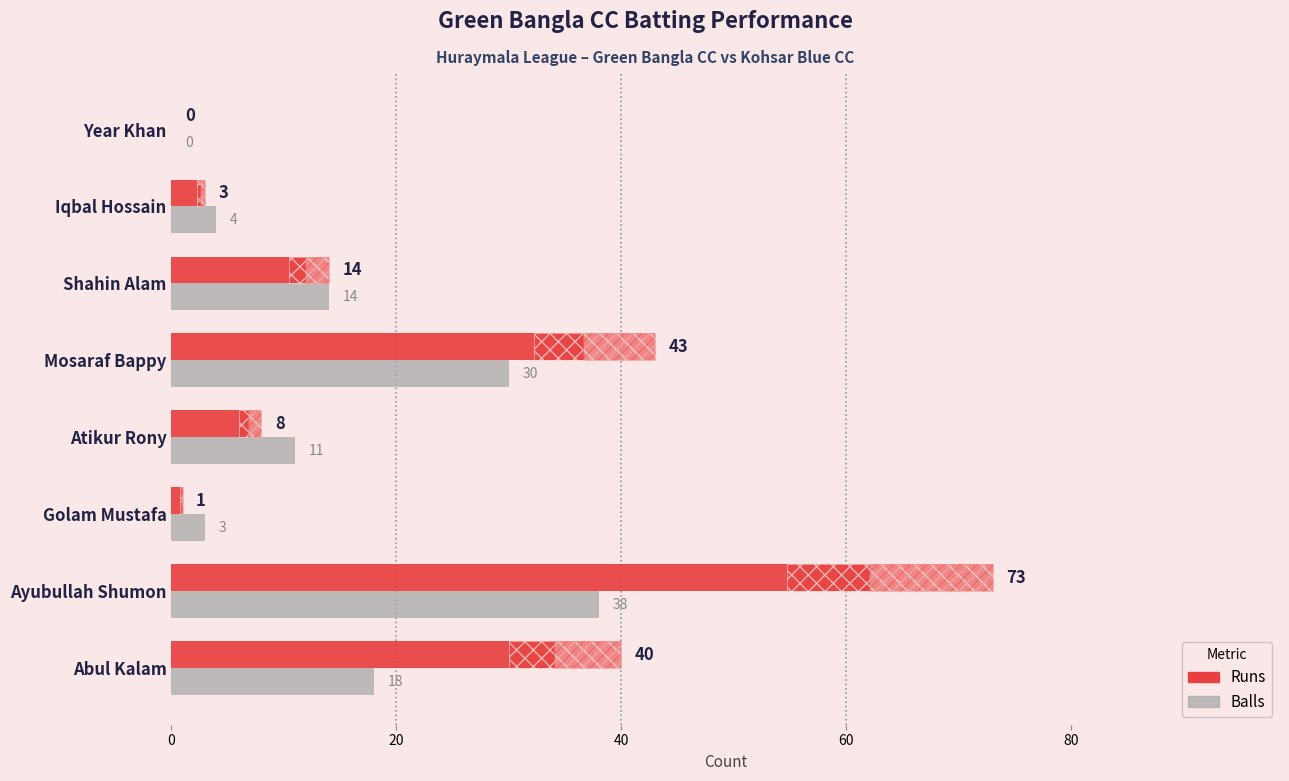

List the series in order of their peak value, lowest first.

Balls, Runs